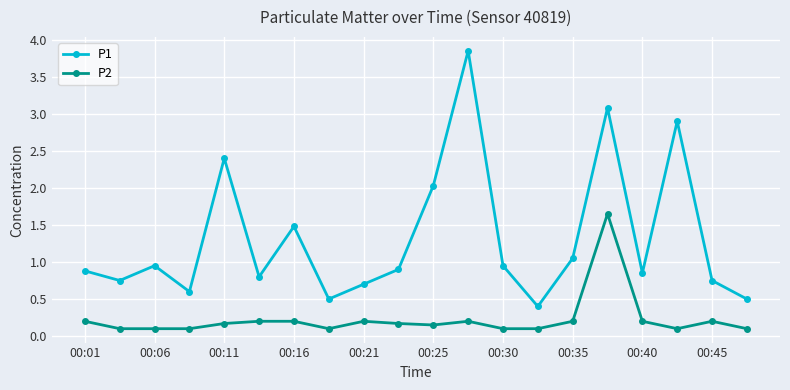

At how many categories does at least one series exceed 1?

7